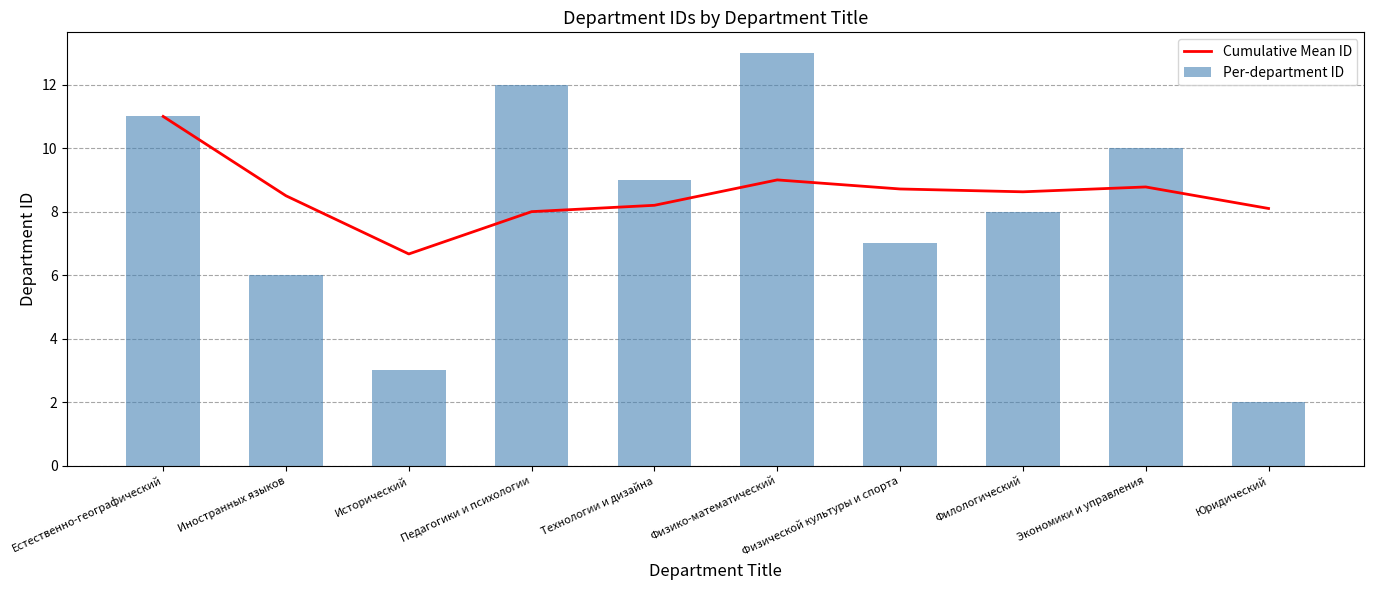

Rank the series at Технологии и дизайна from highest to lowest value.

Per-department ID, Cumulative Mean ID